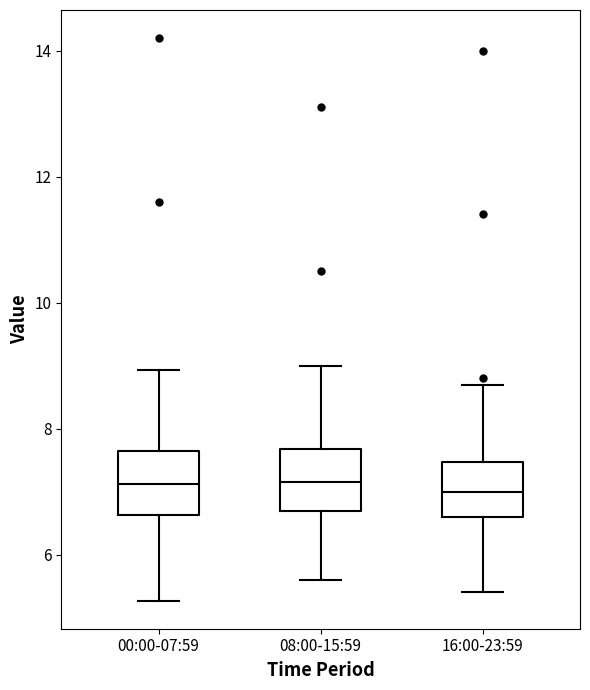

Reading left to right, transcribe this box plot: for each box, give where its median line is, the range the box spans, and where its two whiskers end, as read against the y-axis. The values are not printed on the chart, so give them approximately, as read against the axis.

00:00-07:59: median 7.2, box 6.6 to 7.6, whiskers 5.2 to 9.0
08:00-15:59: median 7.2, box 6.8 to 7.6, whiskers 5.6 to 9.0
16:00-23:59: median 7.0, box 6.6 to 7.4, whiskers 5.4 to 8.8